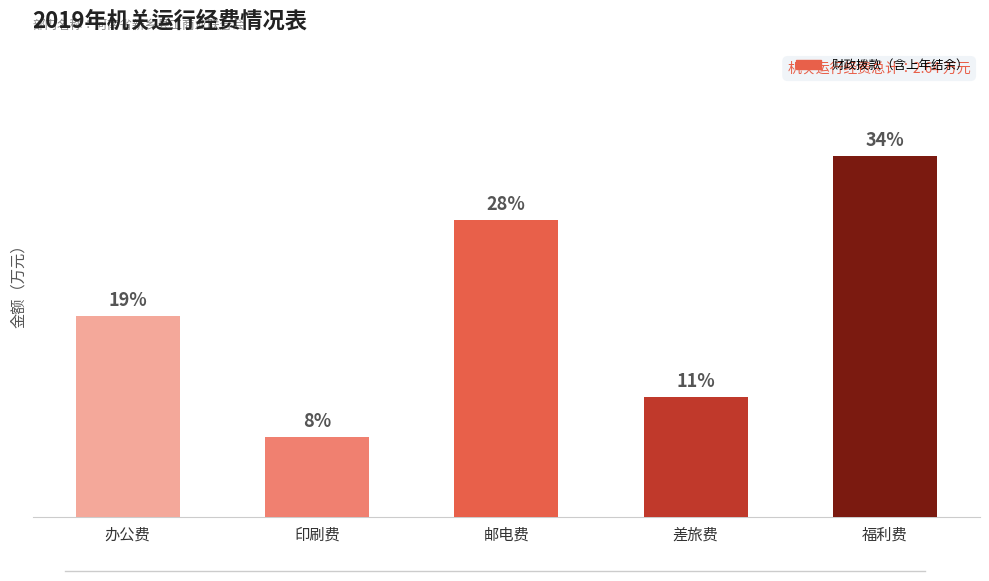

Does the chart contain any negative values?

No